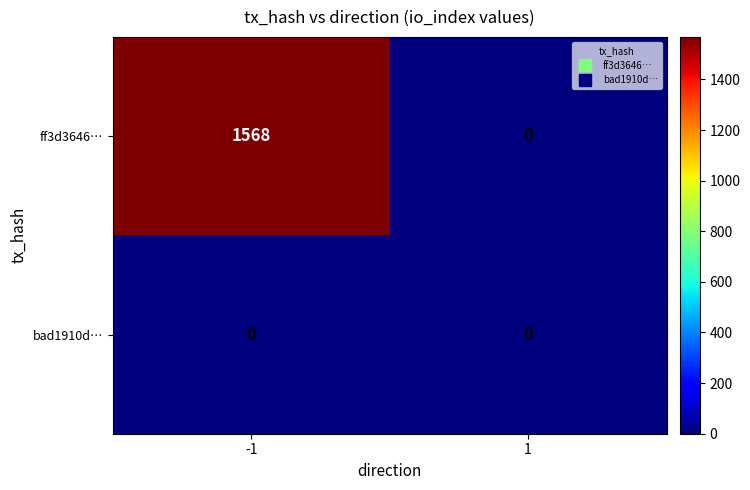

What is the difference between the ff3d3646… values at 1 and -1?

1568